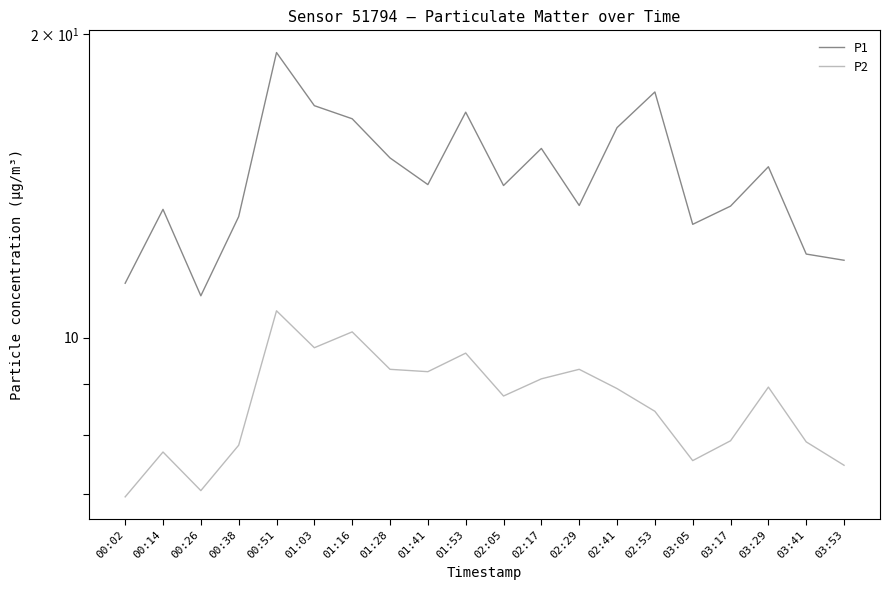

What position from the right is 01:53?

11